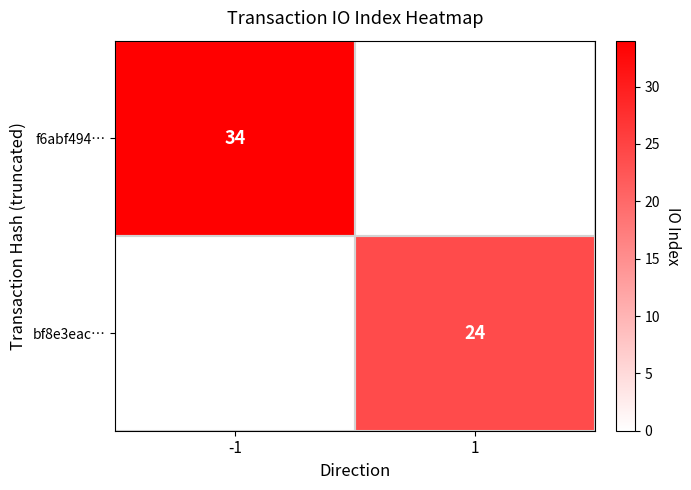

The bf8e3eac… series shows 24 at 1. True or false?

True